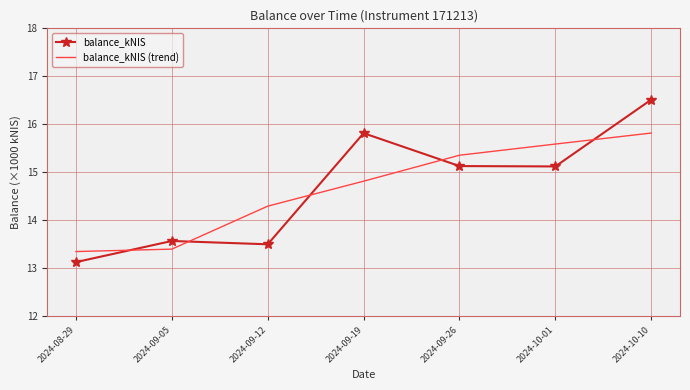

What value does the balance_kNIS series have at 2024-09-05?

13.6